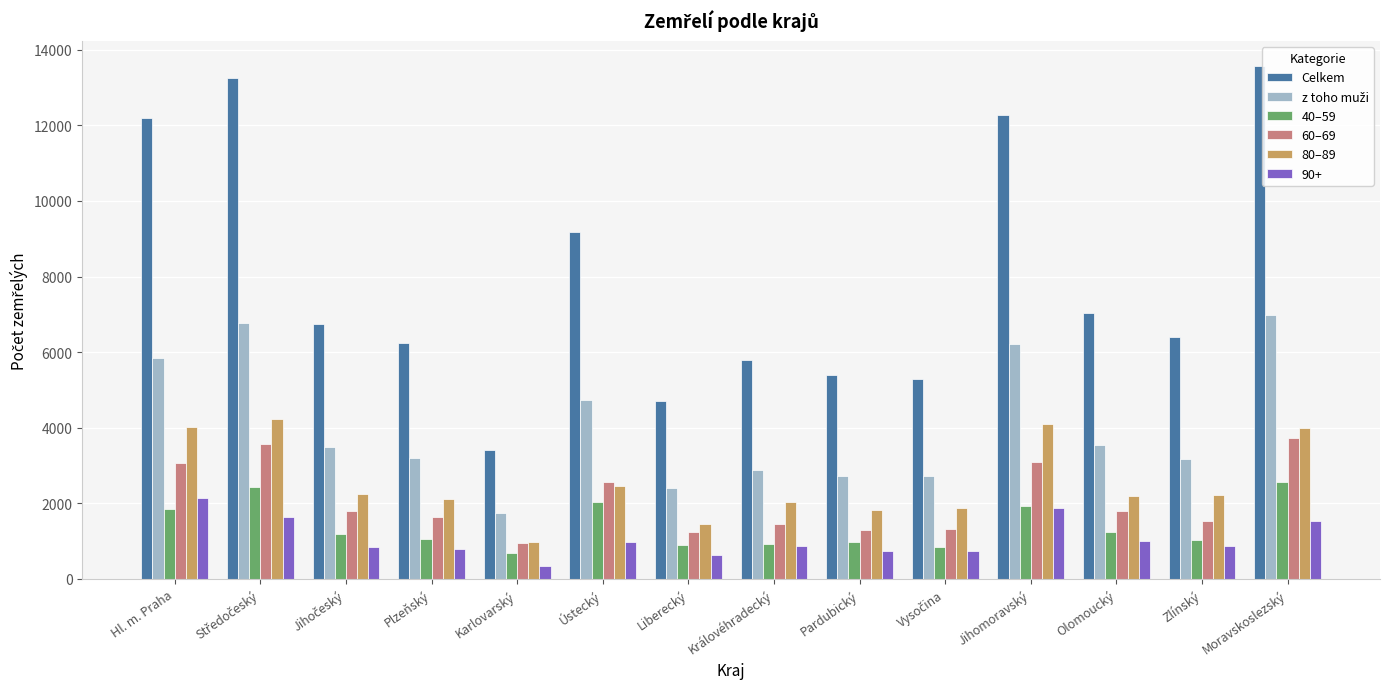

At which category does the chart reach its peak across all series?

Moravskoslezský